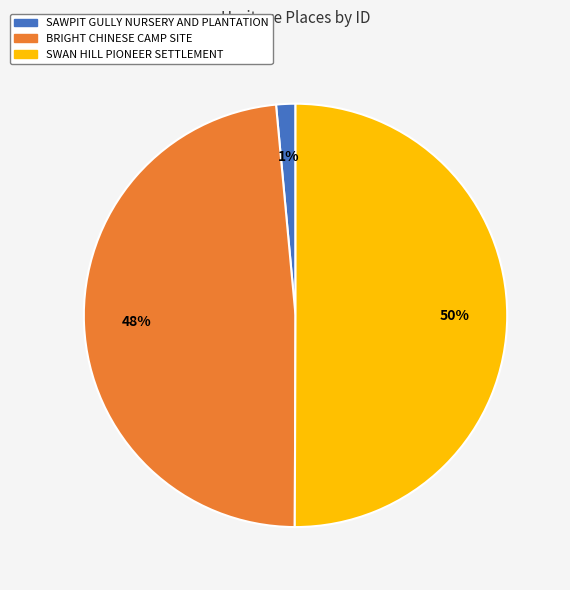

Combined, do SWAN HILL PIONEER SETTLEMENT and BRIGHT CHINESE CAMP SITE account for over 50%?

Yes